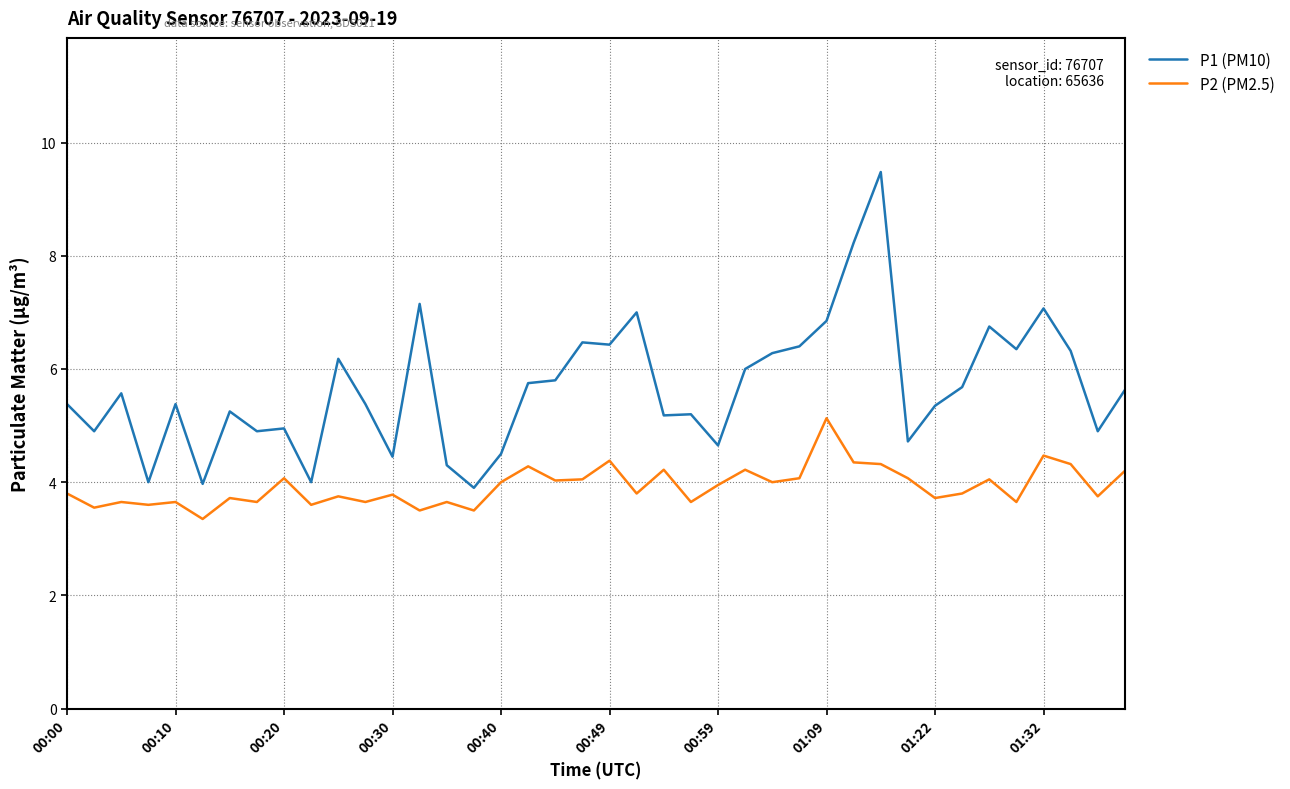

Which series has the largest range (max minus min)?

P1 (PM10)